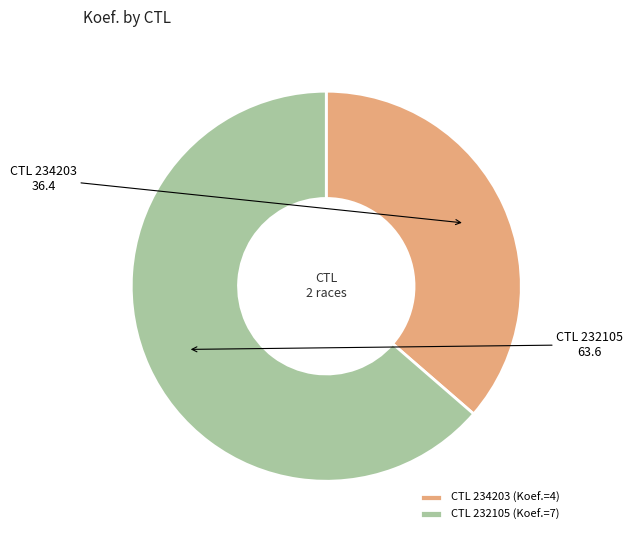

Do CTL 234203 (Koef.=4) and CTL 232105 (Koef.=7) together represent more than half of the pie?

Yes